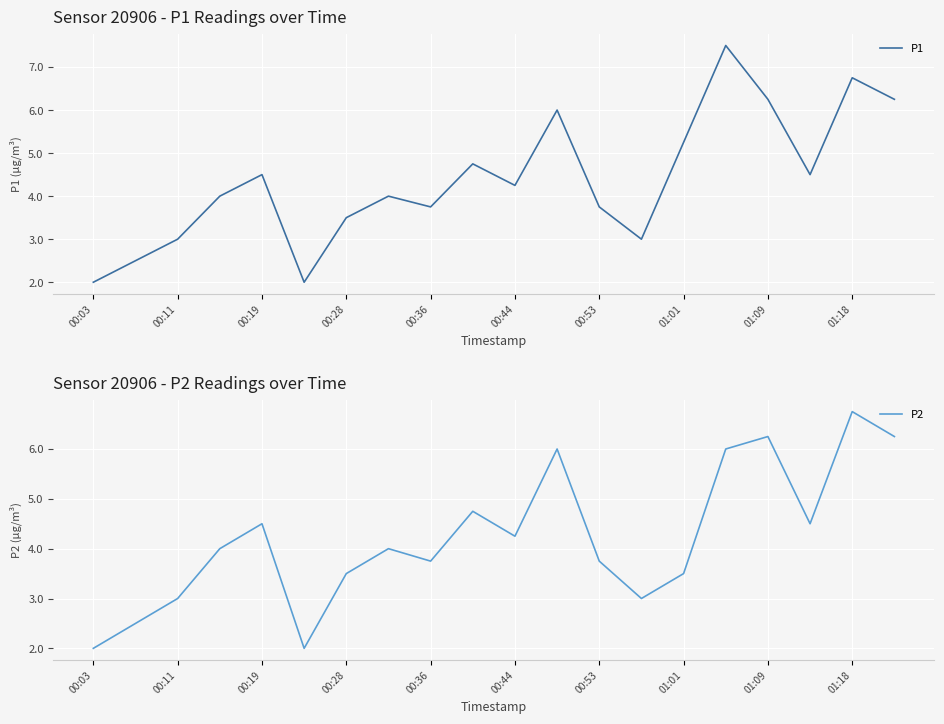

True or false: P1 has a value of 6.2 at 01:09.

True